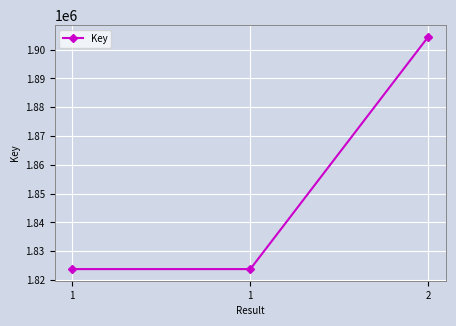

What is the difference between the values at 1 and 2?

80727